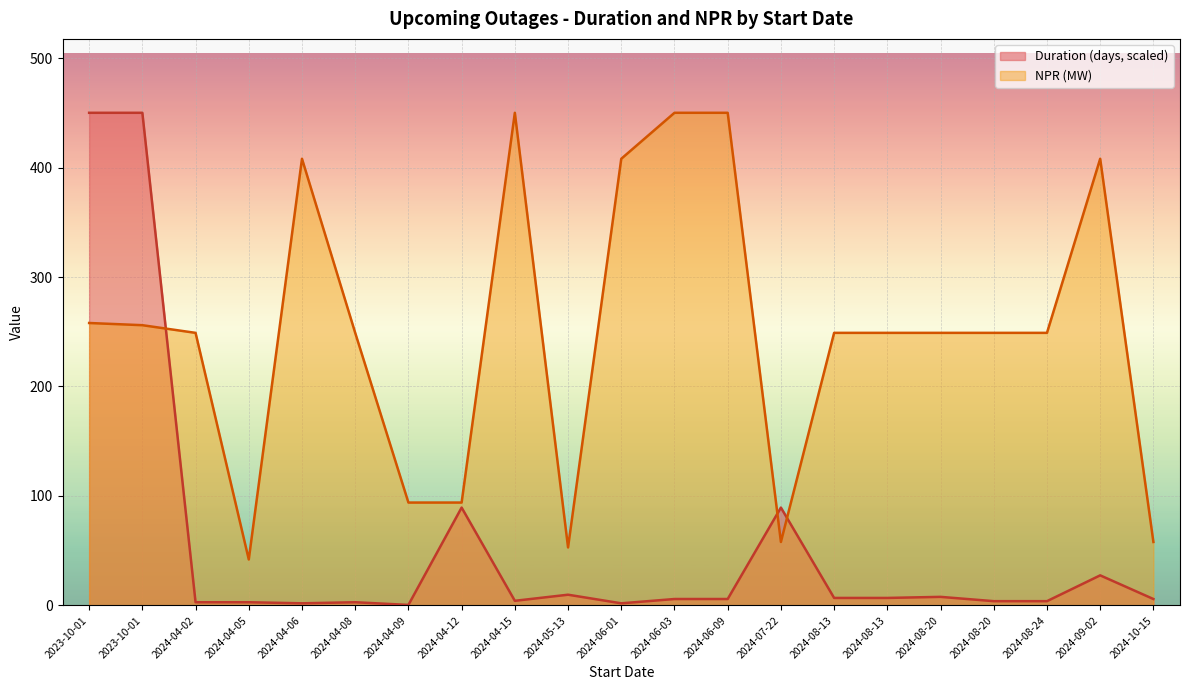

The value of Duration at 2024-04-15 is 2.6. True or false?

False